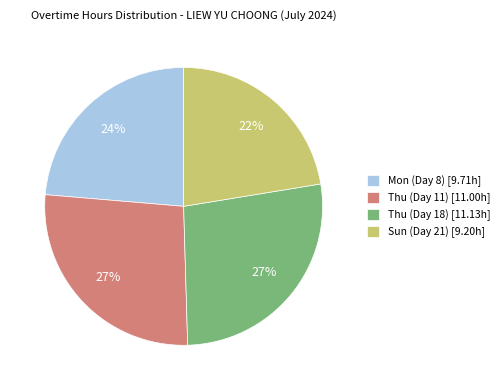

Does any single category account for the majority?

No